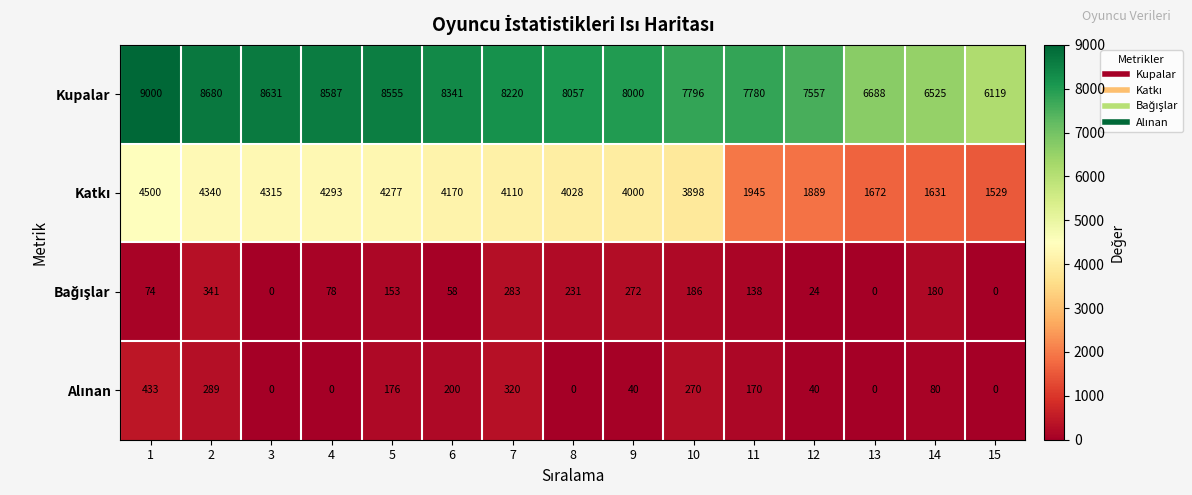

What is the greatest value displayed?

9000